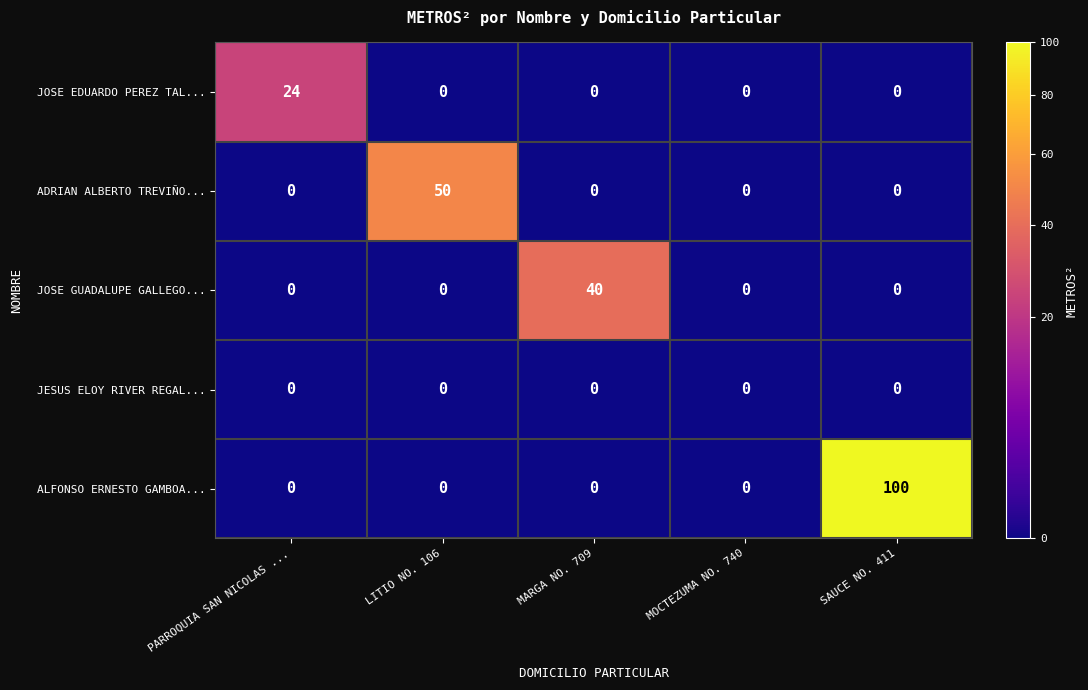

What is the difference between the highest and lowest values at LITIO NO. 106?

50